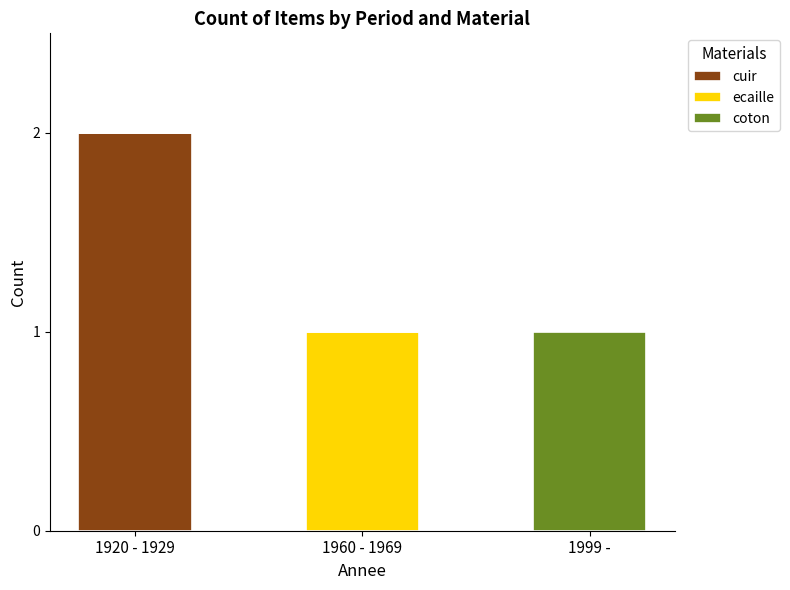

Reading left to right, transcribe the values for cuir.

1920 - 1929=2	1960 - 1969=0	1999 -=0